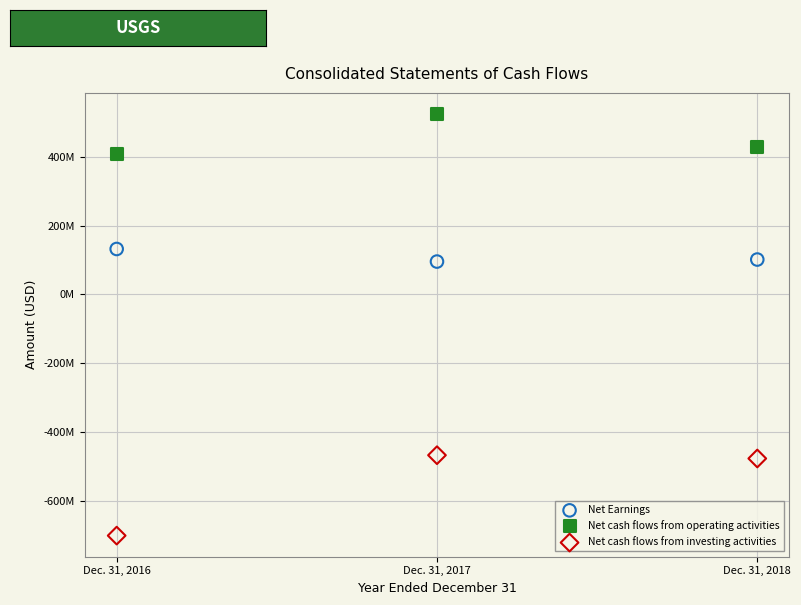

Which series has the largest Y range (max minus min)?

Net cash flows from investing activities